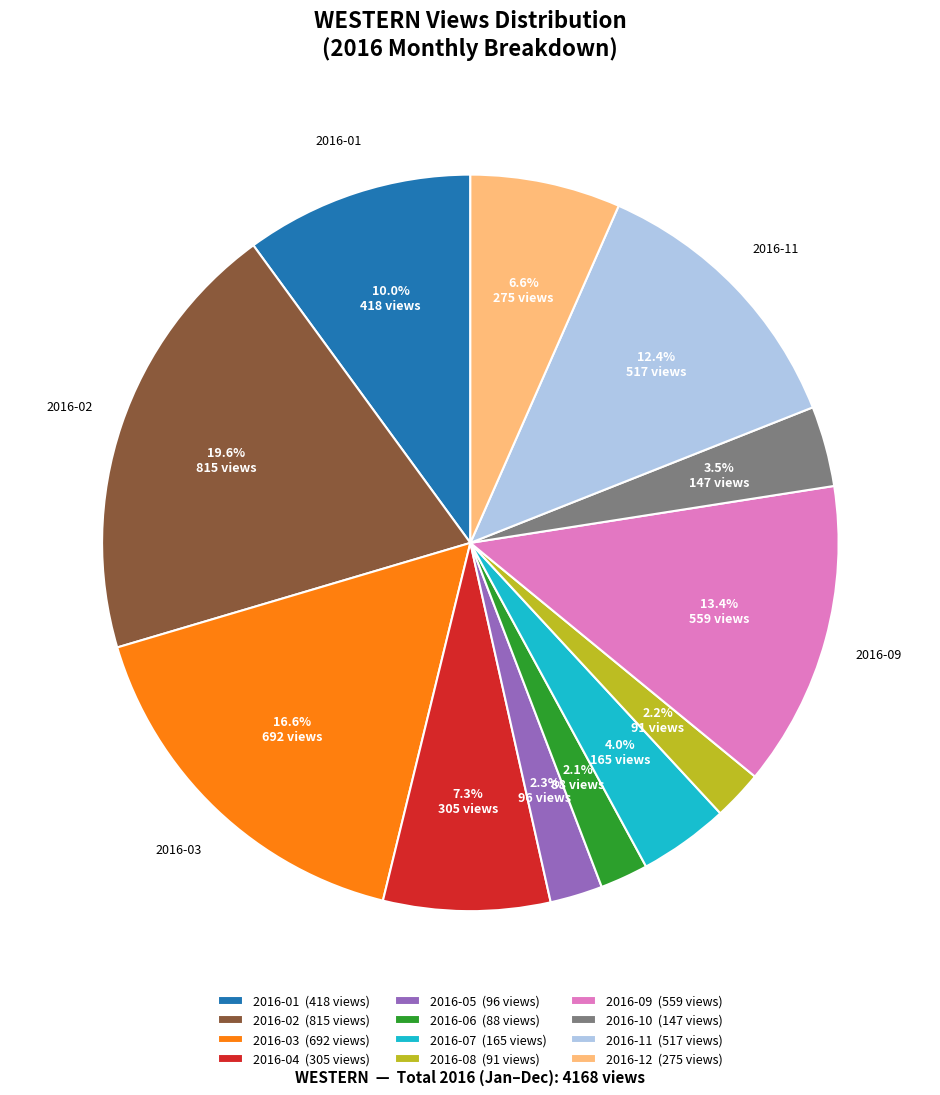

What is the largest slice in the pie chart?

2016-02